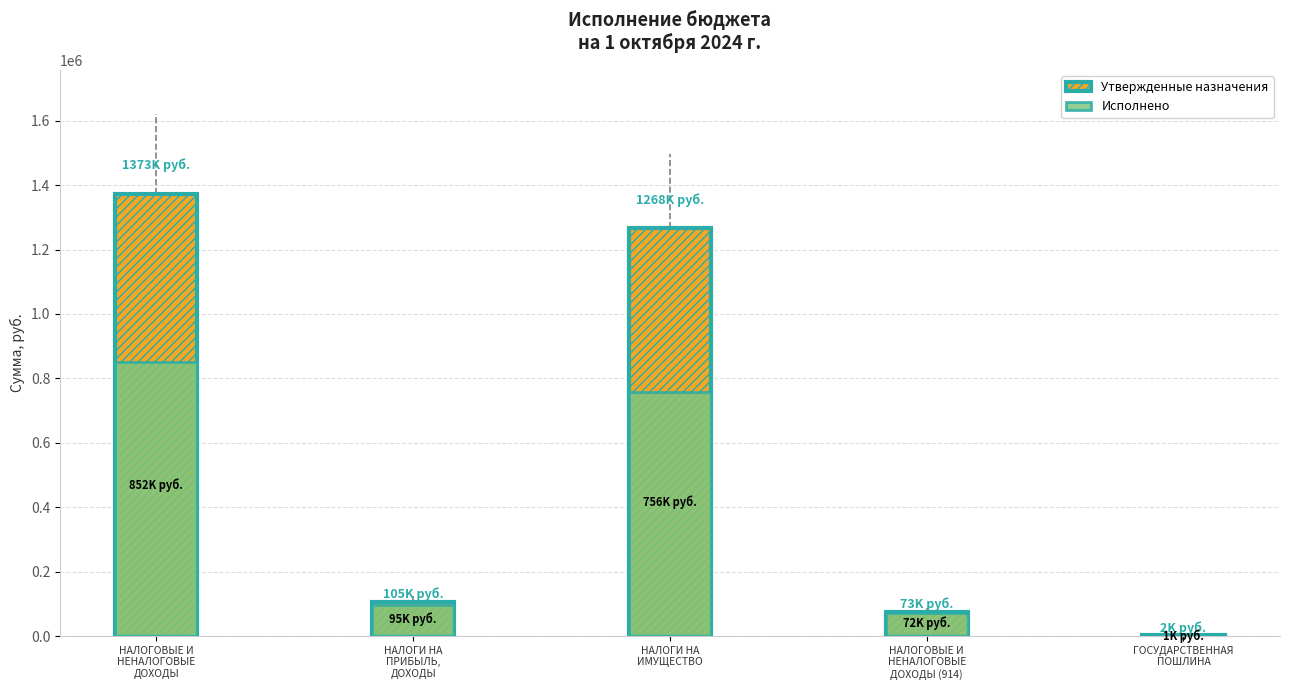

Rank the series at НАЛОГОВЫЕ И
НЕНАЛОГОВЫЕ
ДОХОДЫ (914) from lowest to highest value.

Исполнено, Утвержденные бюджетные назначения